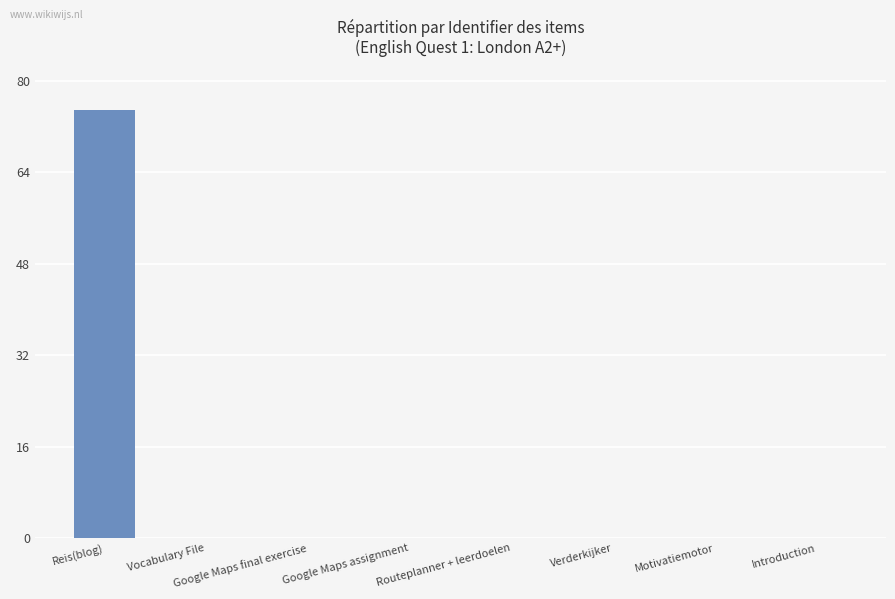

True or false: the data shows 75.0 at Reis(blog).

True